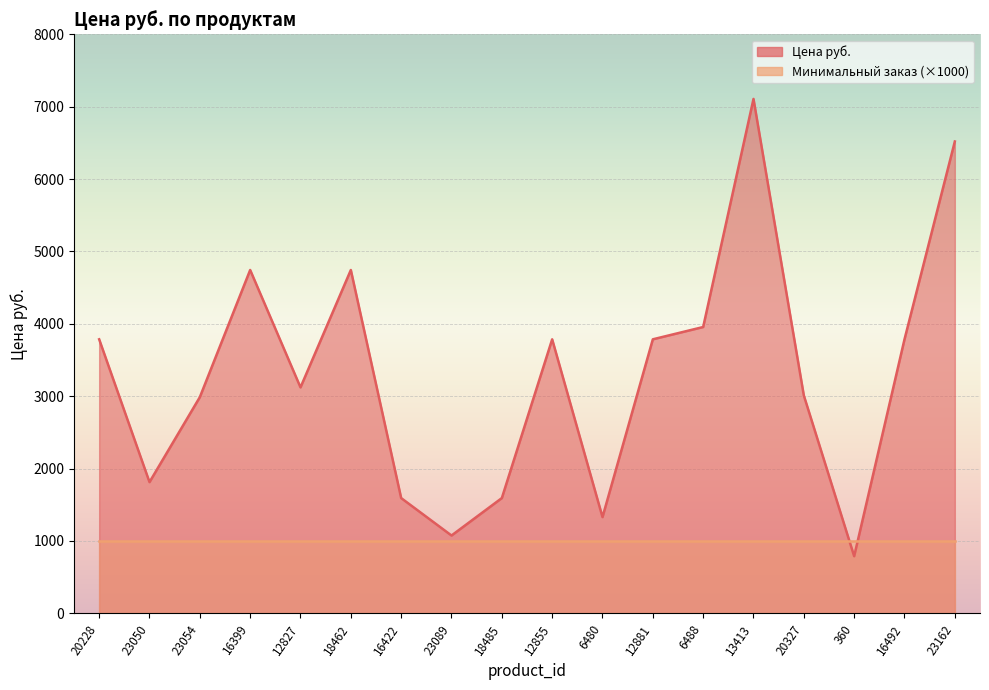

At which label is the value closest to 3947?

6488